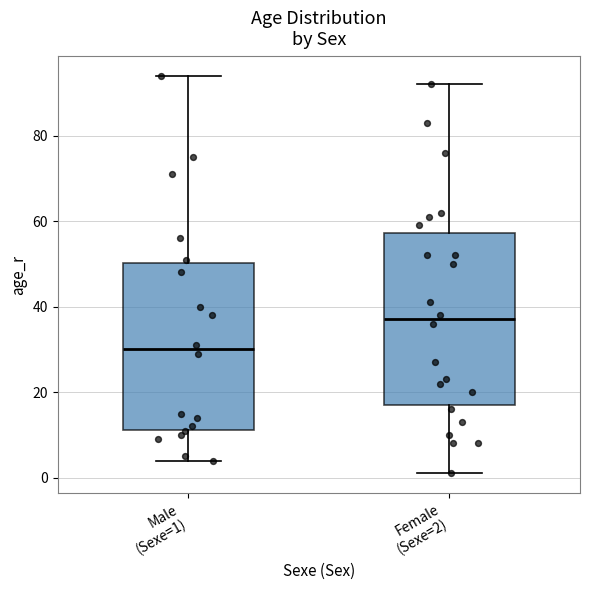

Which box has the highest median line?

Female (Sexe=2)